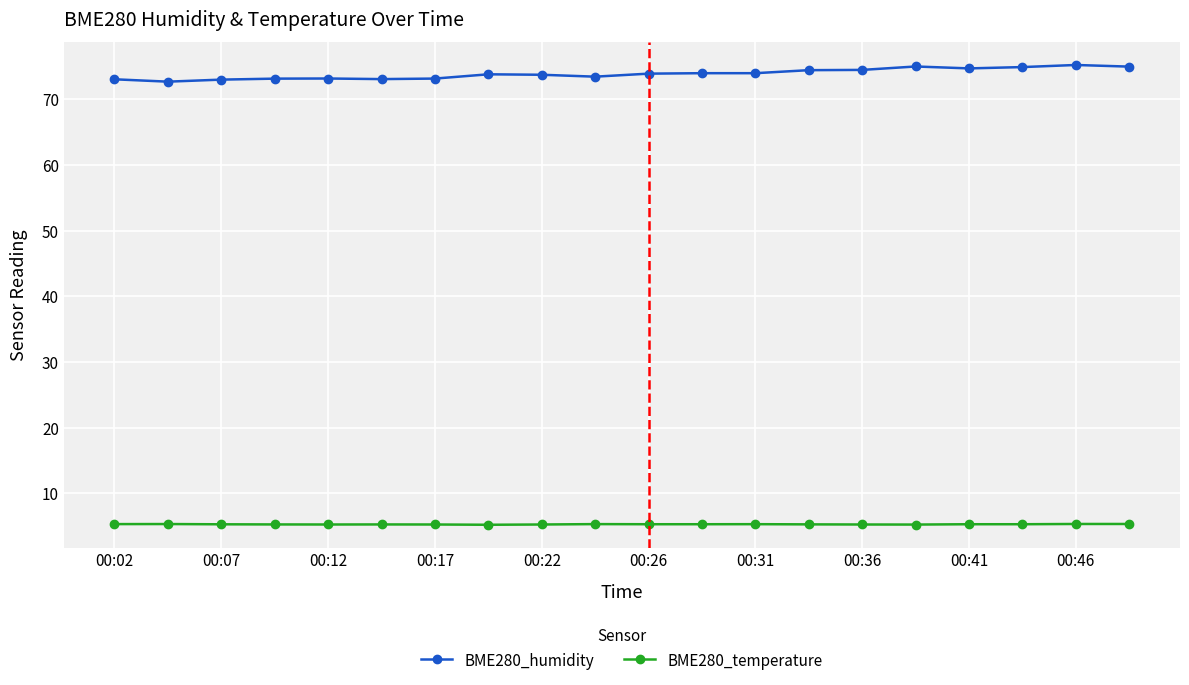

What is the maximum value for BME280_temperature?

5.3